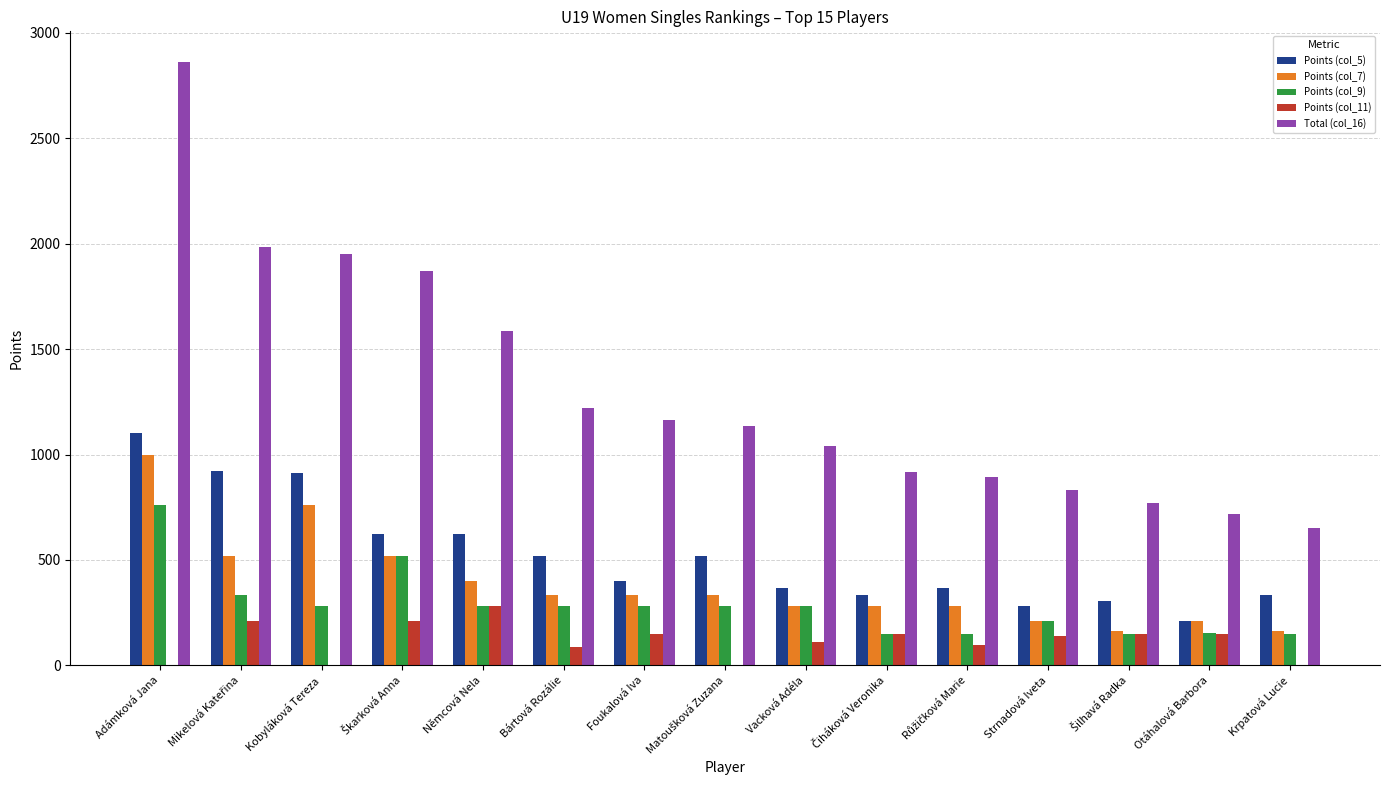

Count the number of data series in this chart.

5